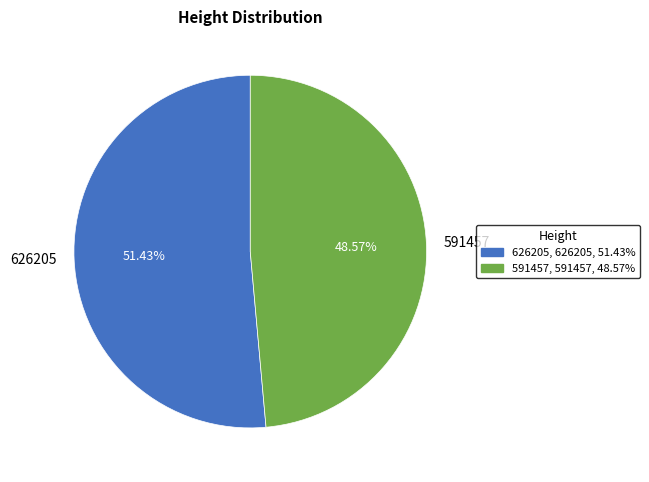

To the nearest percent, what portion does 591457 represent?

49%